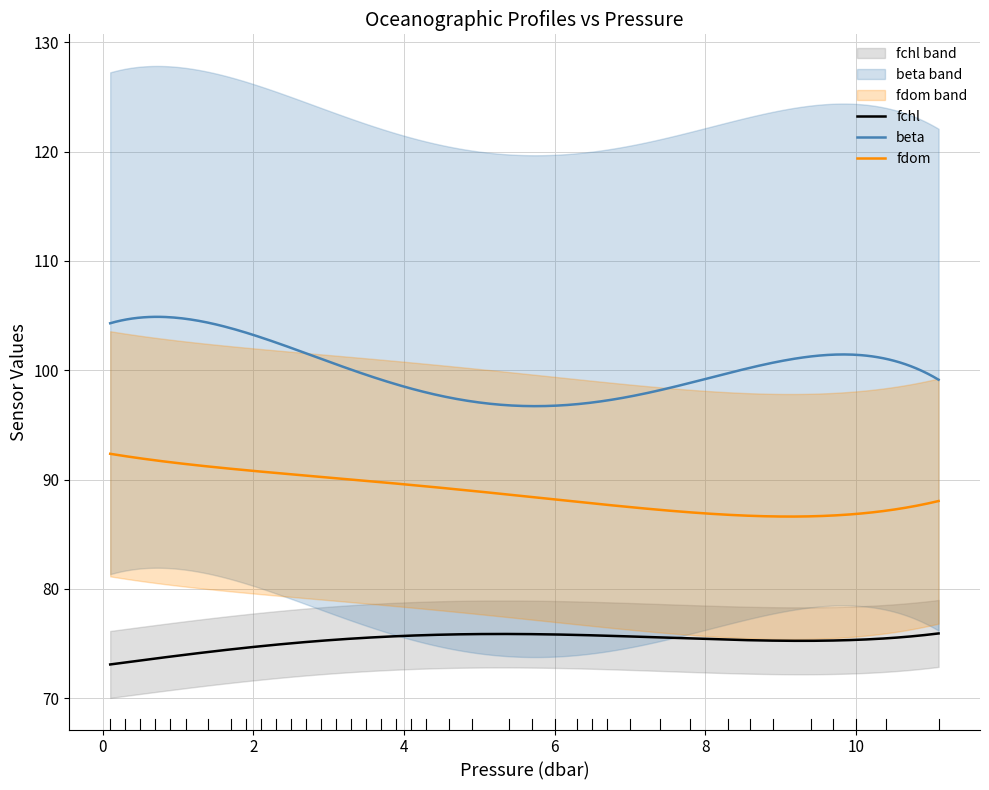

The beta series shows 149 at 11. True or false?

False